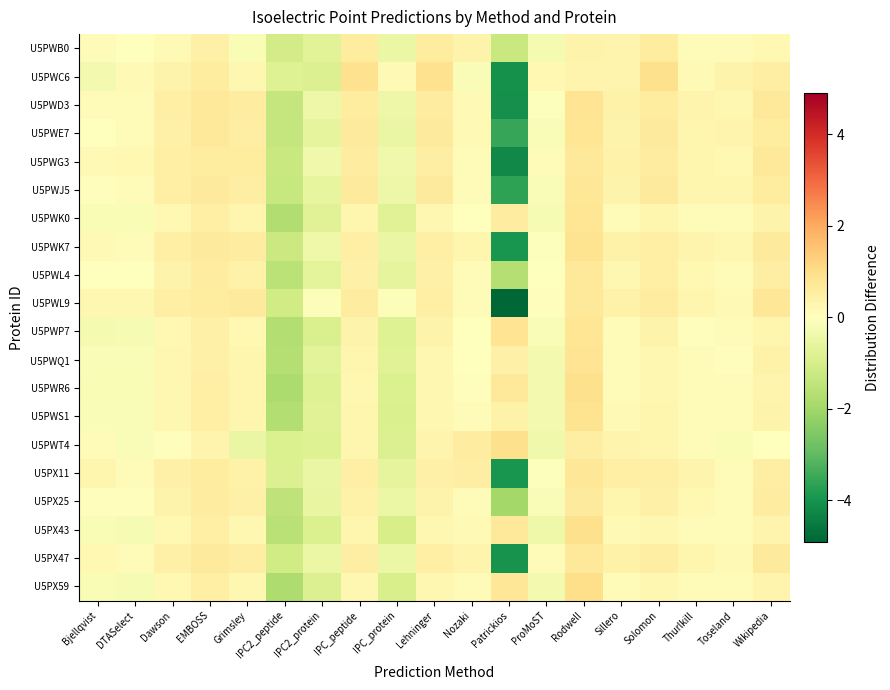

Reading left to right, extract all data points from this chart.

U5PWB0: Bjellqvist=0.1	DTASelect=-0.0	Dawson=0.2	EMBOSS=0.4	Grimsley=-0.2	IPC2_peptide=-1.1	IPC2_protein=-0.7	IPC_peptide=0.6	IPC_protein=-0.5	Lehninger=0.6	Nozaki=0.4	Patrickios=-1.3	ProMoST=-0.3	Rodwell=0.4	Sillero=0.3	Solomon=0.6	Thurlkill=0.1	Toseland=0.1	Wikipedia=0.2
U5PWC6: Bjellqvist=-0.3	DTASelect=0.2	Dawson=0.4	EMBOSS=0.6	Grimsley=0.2	IPC2_peptide=-0.8	IPC2_protein=-0.9	IPC_peptide=0.9	IPC_protein=0.2	Lehninger=0.9	Nozaki=-0.1	Patrickios=-4.0	ProMoST=0.2	Rodwell=0.3	Sillero=0.3	Solomon=0.9	Thurlkill=0.2	Toseland=0.4	Wikipedia=0.5
U5PWD3: Bjellqvist=0.1	DTASelect=0.1	Dawson=0.5	EMBOSS=0.7	Grimsley=0.6	IPC2_peptide=-1.4	IPC2_protein=-0.4	IPC_peptide=0.6	IPC_protein=-0.4	Lehninger=0.6	Nozaki=0.2	Patrickios=-4.1	ProMoST=-0.0	Rodwell=0.8	Sillero=0.4	Solomon=0.6	Thurlkill=0.3	Toseland=0.2	Wikipedia=0.7
U5PWE7: Bjellqvist=0.0	DTASelect=0.1	Dawson=0.5	EMBOSS=0.7	Grimsley=0.5	IPC2_peptide=-1.4	IPC2_protein=-0.6	IPC_peptide=0.6	IPC_protein=-0.5	Lehninger=0.6	Nozaki=0.2	Patrickios=-3.5	ProMoST=-0.1	Rodwell=0.8	Sillero=0.4	Solomon=0.6	Thurlkill=0.3	Toseland=0.3	Wikipedia=0.6
U5PWG3: Bjellqvist=0.2	DTASelect=0.2	Dawson=0.5	EMBOSS=0.6	Grimsley=0.6	IPC2_peptide=-1.3	IPC2_protein=-0.4	IPC_peptide=0.6	IPC_protein=-0.4	Lehninger=0.5	Nozaki=0.1	Patrickios=-4.2	ProMoST=0.1	Rodwell=0.7	Sillero=0.4	Solomon=0.6	Thurlkill=0.3	Toseland=0.2	Wikipedia=0.7
U5PWJ5: Bjellqvist=0.1	DTASelect=0.1	Dawson=0.5	EMBOSS=0.6	Grimsley=0.5	IPC2_peptide=-1.3	IPC2_protein=-0.6	IPC_peptide=0.7	IPC_protein=-0.4	Lehninger=0.6	Nozaki=0.1	Patrickios=-3.7	ProMoST=-0.1	Rodwell=0.7	Sillero=0.4	Solomon=0.7	Thurlkill=0.3	Toseland=0.3	Wikipedia=0.6
U5PWK0: Bjellqvist=-0.2	DTASelect=-0.2	Dawson=0.2	EMBOSS=0.5	Grimsley=0.3	IPC2_peptide=-1.7	IPC2_protein=-0.8	IPC_peptide=0.3	IPC_protein=-0.8	Lehninger=0.2	Nozaki=0.0	Patrickios=0.6	ProMoST=-0.2	Rodwell=0.8	Sillero=0.1	Solomon=0.3	Thurlkill=0.1	Toseland=0.1	Wikipedia=0.4
U5PWK7: Bjellqvist=0.2	DTASelect=0.1	Dawson=0.5	EMBOSS=0.6	Grimsley=0.6	IPC2_peptide=-1.3	IPC2_protein=-0.4	IPC_peptide=0.5	IPC_protein=-0.5	Lehninger=0.5	Nozaki=0.3	Patrickios=-4.0	ProMoST=-0.0	Rodwell=0.9	Sillero=0.4	Solomon=0.5	Thurlkill=0.3	Toseland=0.2	Wikipedia=0.6
U5PWL4: Bjellqvist=-0.0	DTASelect=-0.0	Dawson=0.4	EMBOSS=0.5	Grimsley=0.4	IPC2_peptide=-1.5	IPC2_protein=-0.7	IPC_peptide=0.4	IPC_protein=-0.6	Lehninger=0.4	Nozaki=0.1	Patrickios=-1.7	ProMoST=-0.0	Rodwell=0.7	Sillero=0.3	Solomon=0.5	Thurlkill=0.2	Toseland=0.2	Wikipedia=0.5
U5PWL9: Bjellqvist=0.2	DTASelect=0.2	Dawson=0.5	EMBOSS=0.6	Grimsley=0.6	IPC2_peptide=-1.1	IPC2_protein=-0.1	IPC_peptide=0.5	IPC_protein=-0.1	Lehninger=0.5	Nozaki=0.1	Patrickios=-4.9	ProMoST=0.1	Rodwell=0.7	Sillero=0.4	Solomon=0.6	Thurlkill=0.3	Toseland=0.2	Wikipedia=0.7
U5PWP7: Bjellqvist=-0.2	DTASelect=-0.2	Dawson=0.2	EMBOSS=0.4	Grimsley=0.2	IPC2_peptide=-1.7	IPC2_protein=-0.9	IPC_peptide=0.4	IPC_protein=-0.8	Lehninger=0.4	Nozaki=-0.0	Patrickios=0.8	ProMoST=-0.1	Rodwell=0.8	Sillero=0.1	Solomon=0.4	Thurlkill=0.1	Toseland=0.1	Wikipedia=0.3
U5PWQ1: Bjellqvist=-0.1	DTASelect=-0.1	Dawson=0.2	EMBOSS=0.5	Grimsley=0.3	IPC2_peptide=-1.7	IPC2_protein=-0.7	IPC_peptide=0.3	IPC_protein=-0.8	Lehninger=0.2	Nozaki=0.0	Patrickios=0.4	ProMoST=-0.3	Rodwell=0.8	Sillero=0.2	Solomon=0.3	Thurlkill=0.1	Toseland=0.1	Wikipedia=0.4
U5PWR6: Bjellqvist=-0.2	DTASelect=-0.2	Dawson=0.2	EMBOSS=0.5	Grimsley=0.3	IPC2_peptide=-1.8	IPC2_protein=-0.8	IPC_peptide=0.3	IPC_protein=-0.9	Lehninger=0.3	Nozaki=0.0	Patrickios=0.7	ProMoST=-0.3	Rodwell=0.9	Sillero=0.1	Solomon=0.3	Thurlkill=0.1	Toseland=0.1	Wikipedia=0.3
U5PWS1: Bjellqvist=-0.1	DTASelect=-0.1	Dawson=0.3	EMBOSS=0.5	Grimsley=0.3	IPC2_peptide=-1.7	IPC2_protein=-0.8	IPC_peptide=0.3	IPC_protein=-0.9	Lehninger=0.3	Nozaki=0.1	Patrickios=0.4	ProMoST=-0.3	Rodwell=0.9	Sillero=0.2	Solomon=0.3	Thurlkill=0.1	Toseland=0.1	Wikipedia=0.4
U5PWT4: Bjellqvist=0.1	DTASelect=-0.1	Dawson=0.1	EMBOSS=0.3	Grimsley=-0.5	IPC2_peptide=-0.9	IPC2_protein=-0.8	IPC_peptide=0.3	IPC_protein=-0.9	Lehninger=0.3	Nozaki=0.5	Patrickios=0.9	ProMoST=-0.4	Rodwell=0.5	Sillero=0.3	Solomon=0.3	Thurlkill=0.1	Toseland=-0.2	Wikipedia=0.0
U5PX11: Bjellqvist=0.3	DTASelect=0.1	Dawson=0.4	EMBOSS=0.6	Grimsley=0.4	IPC2_peptide=-0.9	IPC2_protein=-0.5	IPC_peptide=0.5	IPC_protein=-0.6	Lehninger=0.5	Nozaki=0.5	Patrickios=-4.0	ProMoST=-0.1	Rodwell=0.7	Sillero=0.5	Solomon=0.5	Thurlkill=0.3	Toseland=0.1	Wikipedia=0.5
U5PX25: Bjellqvist=0.0	DTASelect=0.0	Dawson=0.4	EMBOSS=0.5	Grimsley=0.5	IPC2_peptide=-1.5	IPC2_protein=-0.5	IPC_peptide=0.4	IPC_protein=-0.5	Lehninger=0.4	Nozaki=0.1	Patrickios=-2.0	ProMoST=-0.1	Rodwell=0.6	Sillero=0.3	Solomon=0.4	Thurlkill=0.2	Toseland=0.1	Wikipedia=0.6
U5PX43: Bjellqvist=-0.2	DTASelect=-0.2	Dawson=0.2	EMBOSS=0.5	Grimsley=0.2	IPC2_peptide=-1.6	IPC2_protein=-0.9	IPC_peptide=0.3	IPC_protein=-1.0	Lehninger=0.2	Nozaki=0.2	Patrickios=0.7	ProMoST=-0.4	Rodwell=0.9	Sillero=0.2	Solomon=0.3	Thurlkill=0.1	Toseland=0.1	Wikipedia=0.3
U5PX47: Bjellqvist=0.2	DTASelect=0.2	Dawson=0.5	EMBOSS=0.6	Grimsley=0.5	IPC2_peptide=-1.1	IPC2_protein=-0.5	IPC_peptide=0.5	IPC_protein=-0.5	Lehninger=0.5	Nozaki=0.3	Patrickios=-4.0	ProMoST=0.1	Rodwell=0.7	Sillero=0.4	Solomon=0.5	Thurlkill=0.3	Toseland=0.2	Wikipedia=0.6
U5PX59: Bjellqvist=-0.2	DTASelect=-0.2	Dawson=0.2	EMBOSS=0.5	Grimsley=0.3	IPC2_peptide=-1.8	IPC2_protein=-0.9	IPC_peptide=0.3	IPC_protein=-1.0	Lehninger=0.3	Nozaki=0.1	Patrickios=0.8	ProMoST=-0.3	Rodwell=1.0	Sillero=0.1	Solomon=0.3	Thurlkill=0.1	Toseland=0.1	Wikipedia=0.3